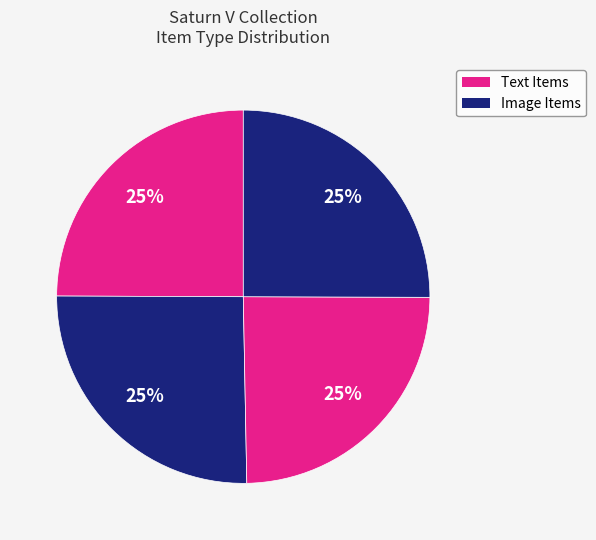

Count the number of slices in the pie.

4